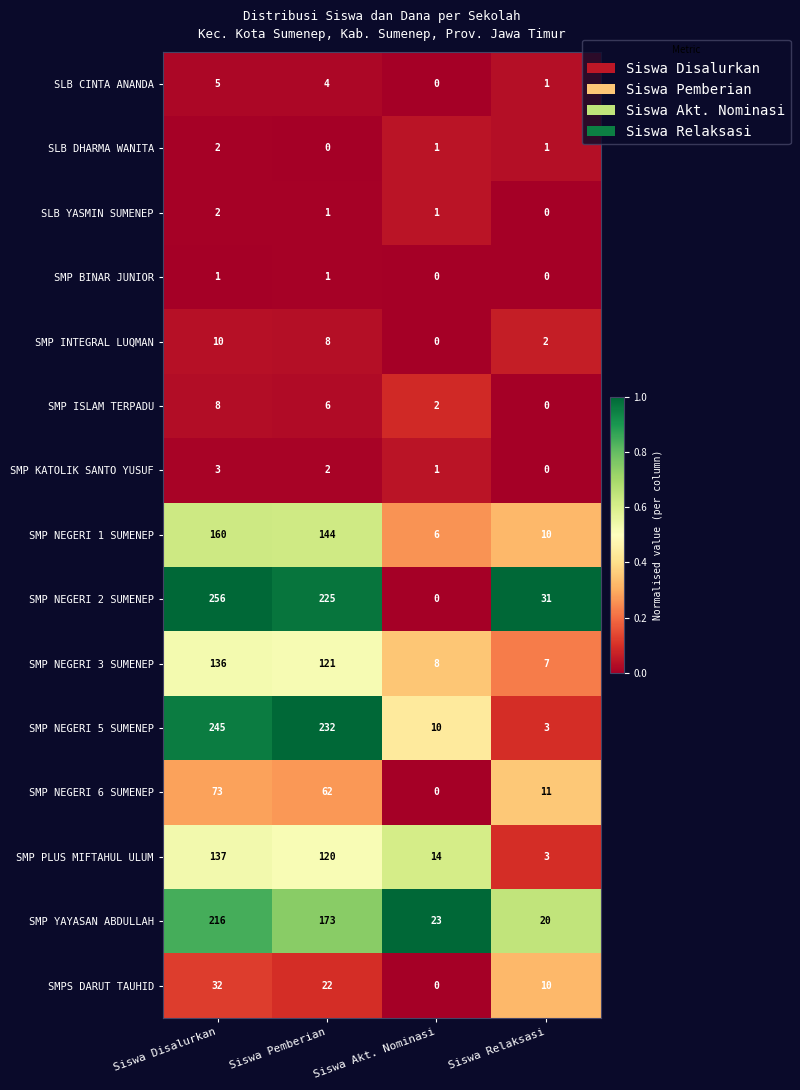

What is the sum of the SMP NEGERI 2 SUMENEP values at Siswa Akt. Nominasi and Siswa Disalurkan?

256